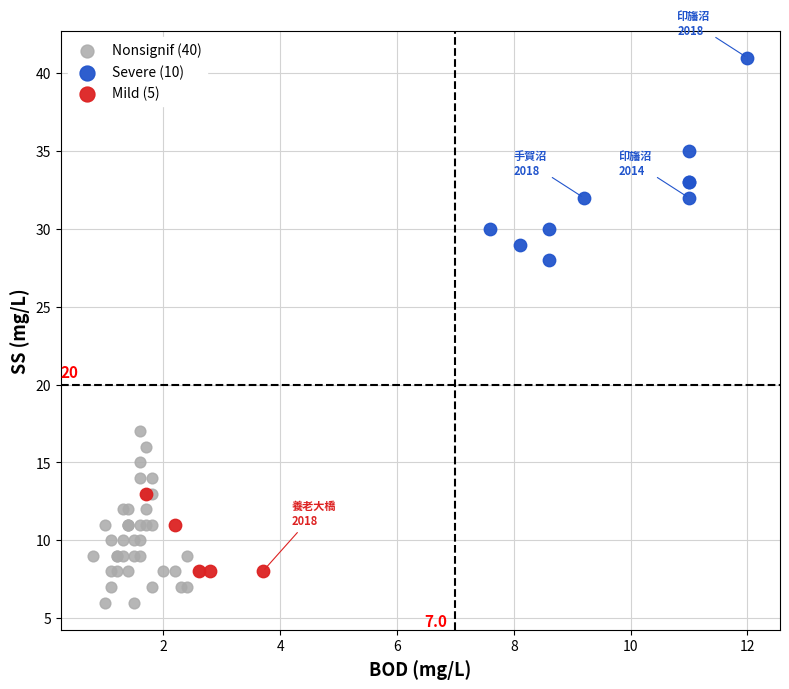

Which series reaches the minimum Y coordinate?

Nonsignif (40)